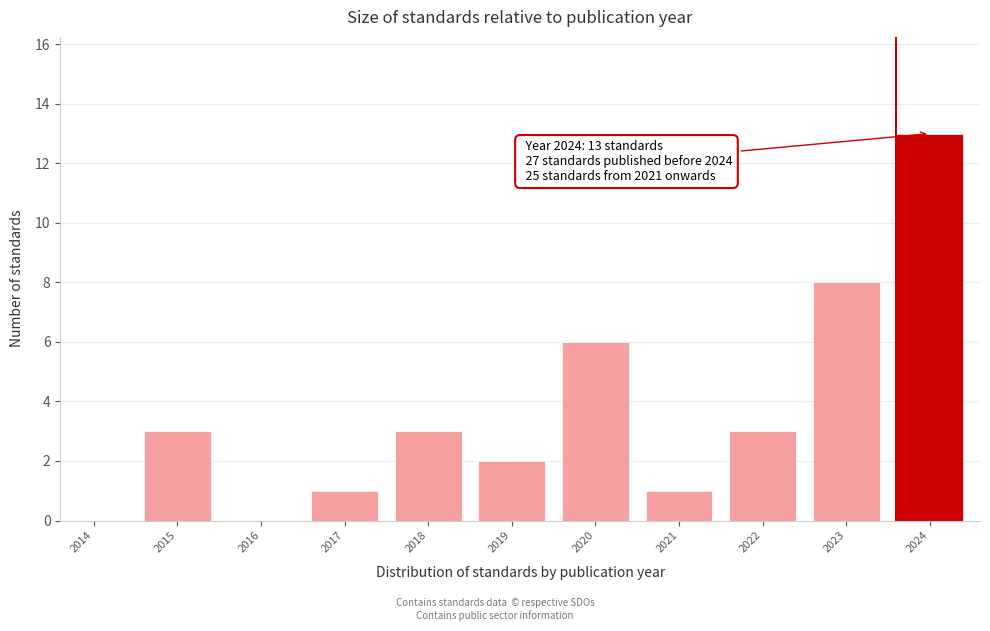

What is the approximate value at 2015?

3